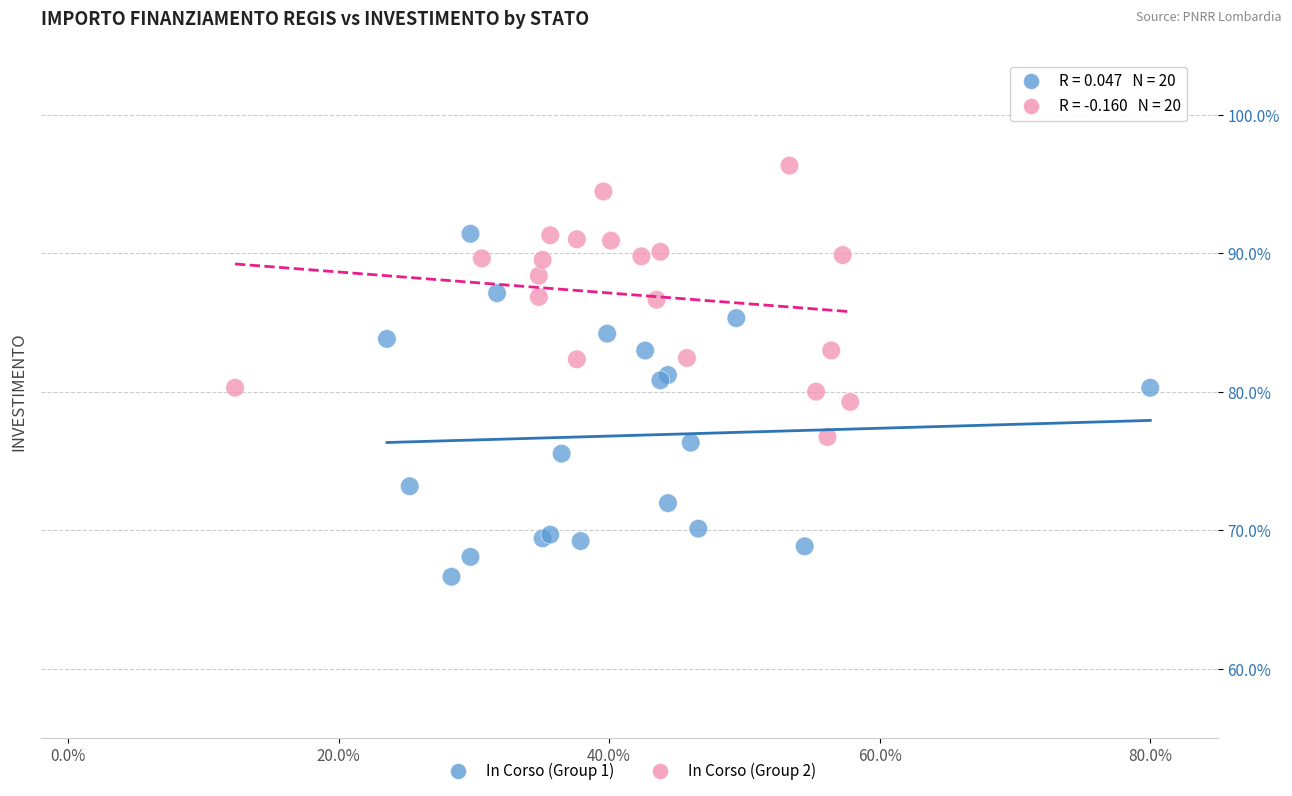

Which series has the widest spread of Y values?

In Corso (Group 1)